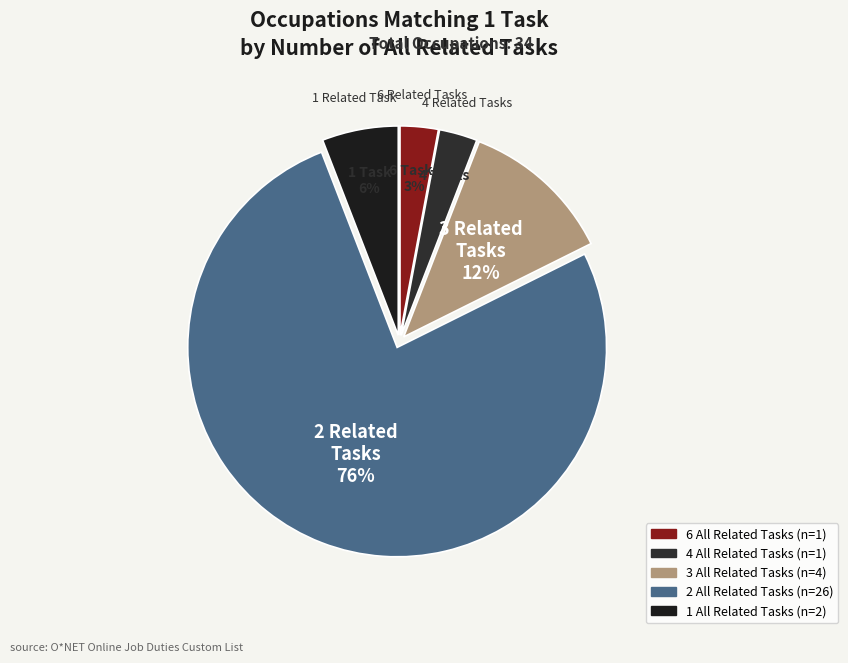

To the nearest percent, what is the difference between the largest and smallest slice percentages?

74%